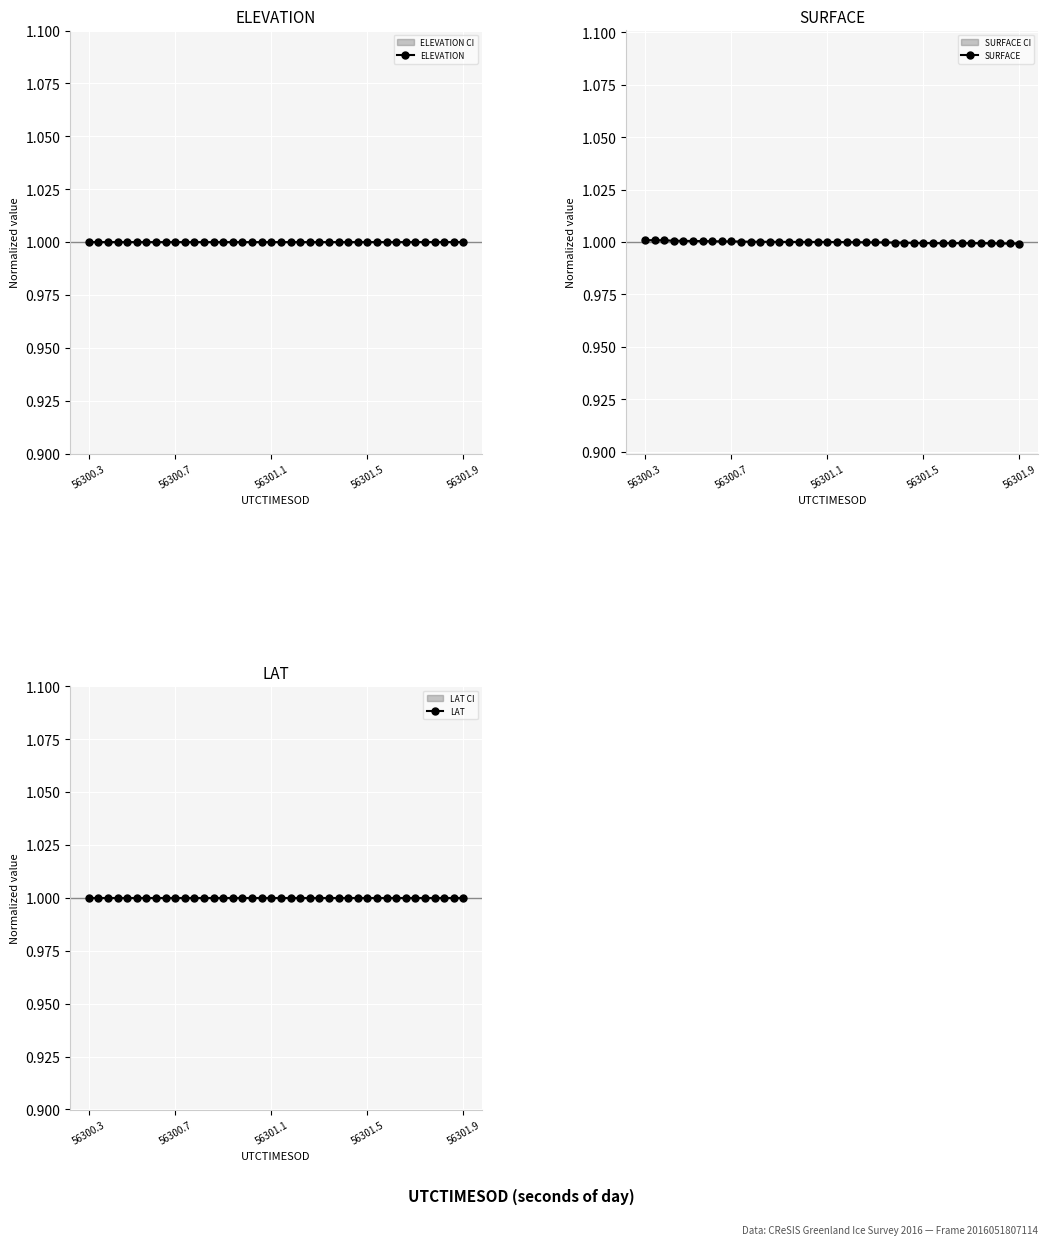

What is the highest value of the ELEVATION series?

1.0